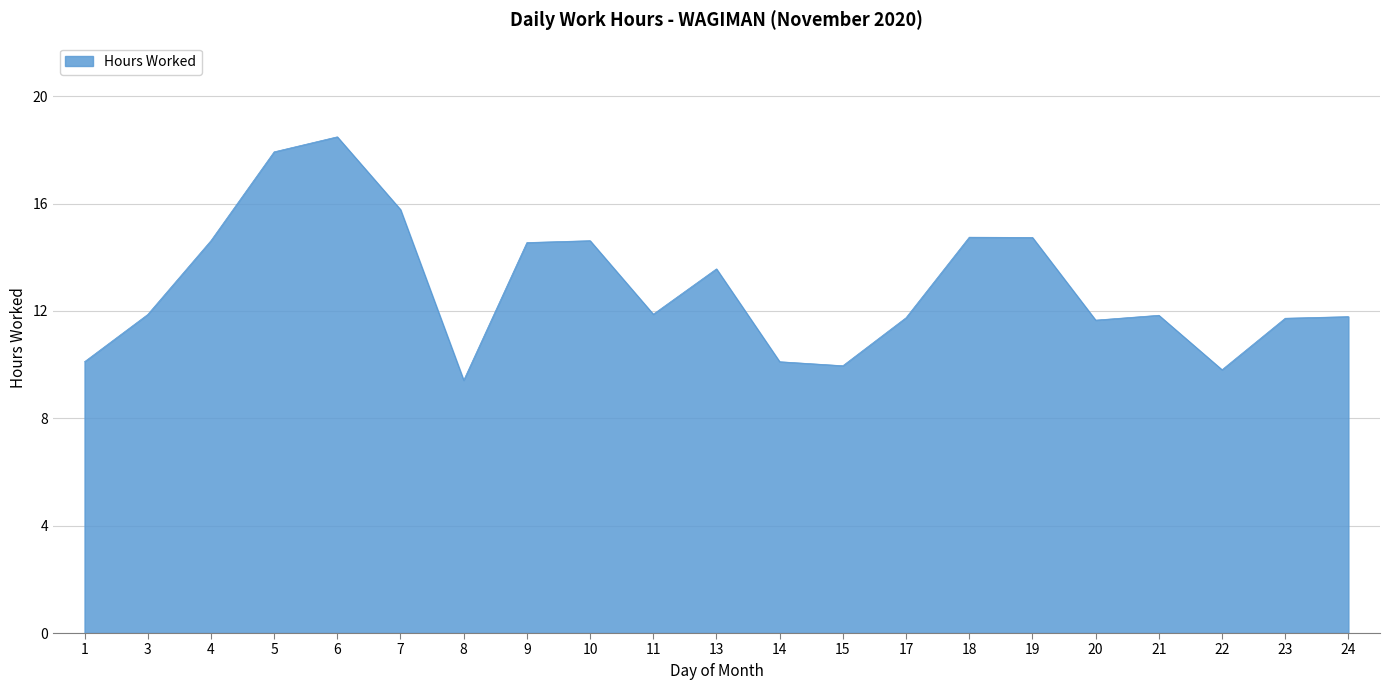

What is the change in value from 22 to 24?

+2.0